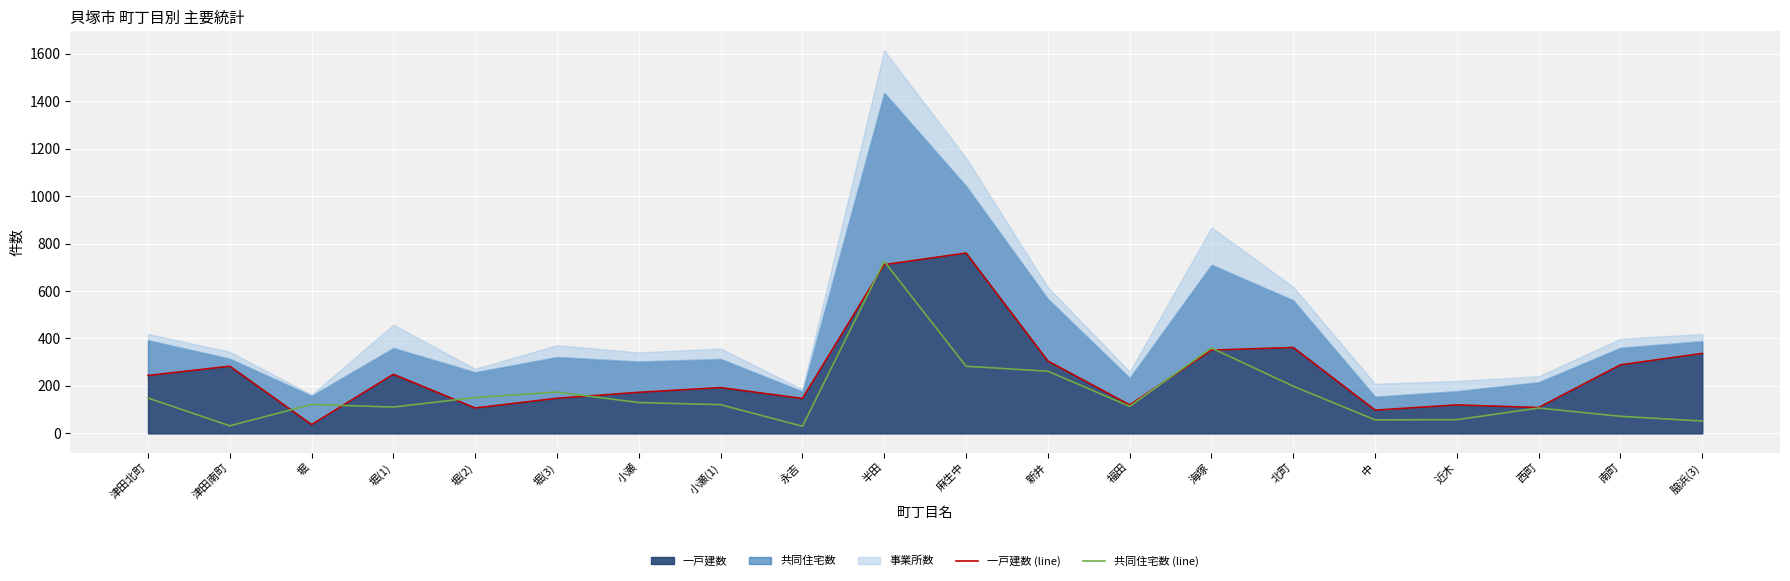

Reading left to right, extract all data points from this chart.

一戸建数 (line): 244	283	37	249	107	148	173	193	147	711	760	305	120	351	362	98	120	109	289	337
共同住宅数 (line): 149	32	122	111	151	174	130	121	30	725	283	262	114	360	199	57	58	107	72	52